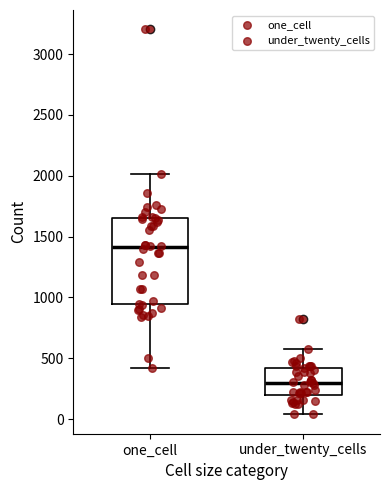

Where is the lower edge of the box for under_twenty_cells on the y-axis? The values are not printed on the chart, so give them approximately, as read against the axis.

200